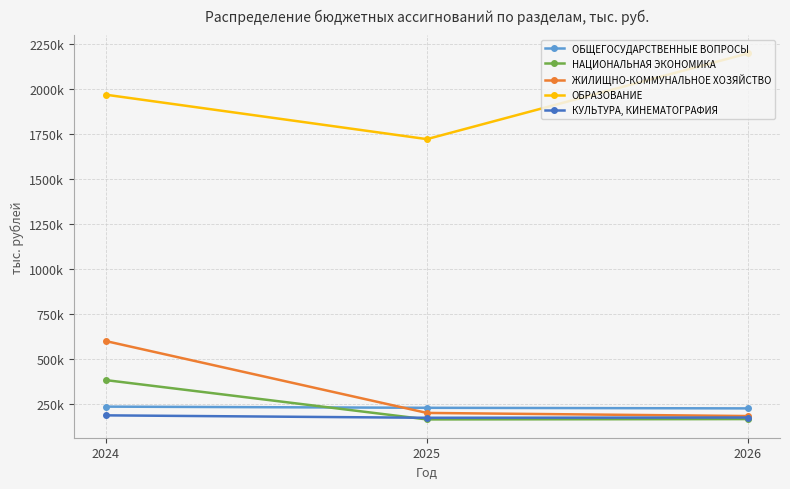

What are all the series names shown in the legend?

ОБЩЕГОСУДАРСТВЕННЫЕ ВОПРОСЫ, НАЦИОНАЛЬНАЯ ЭКОНОМИКА, ЖИЛИЩНО-КОММУНАЛЬНОЕ ХОЗЯЙСТВО, ОБРАЗОВАНИЕ, КУЛЬТУРА, КИНЕМАТОГРАФИЯ